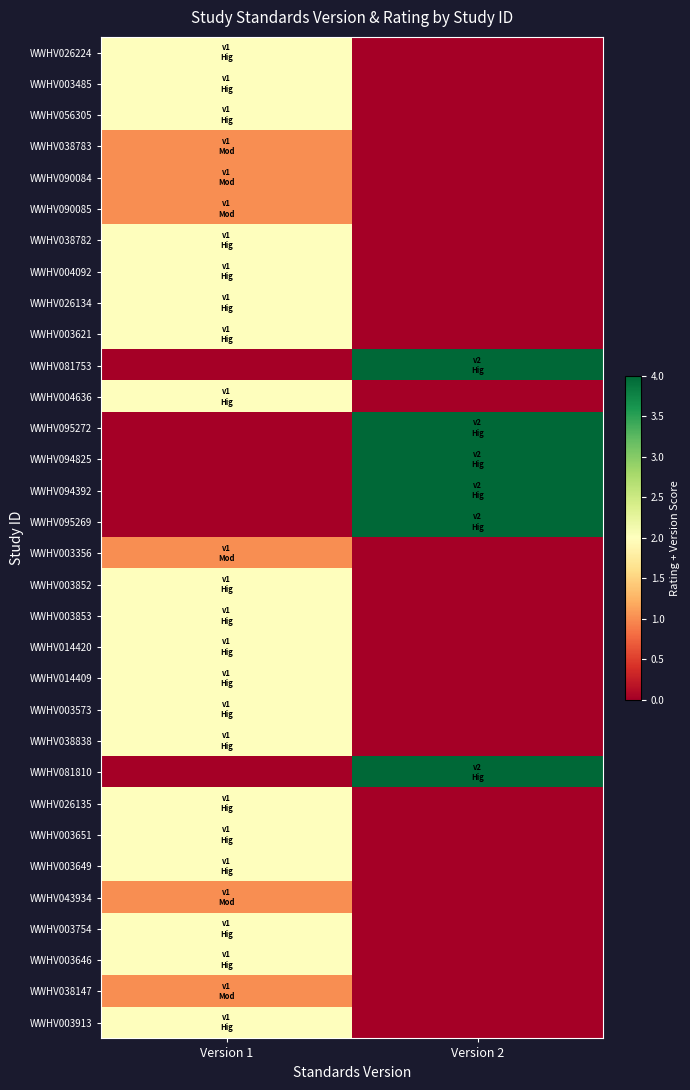

At which category does the chart reach its minimum across all series?

Version 2